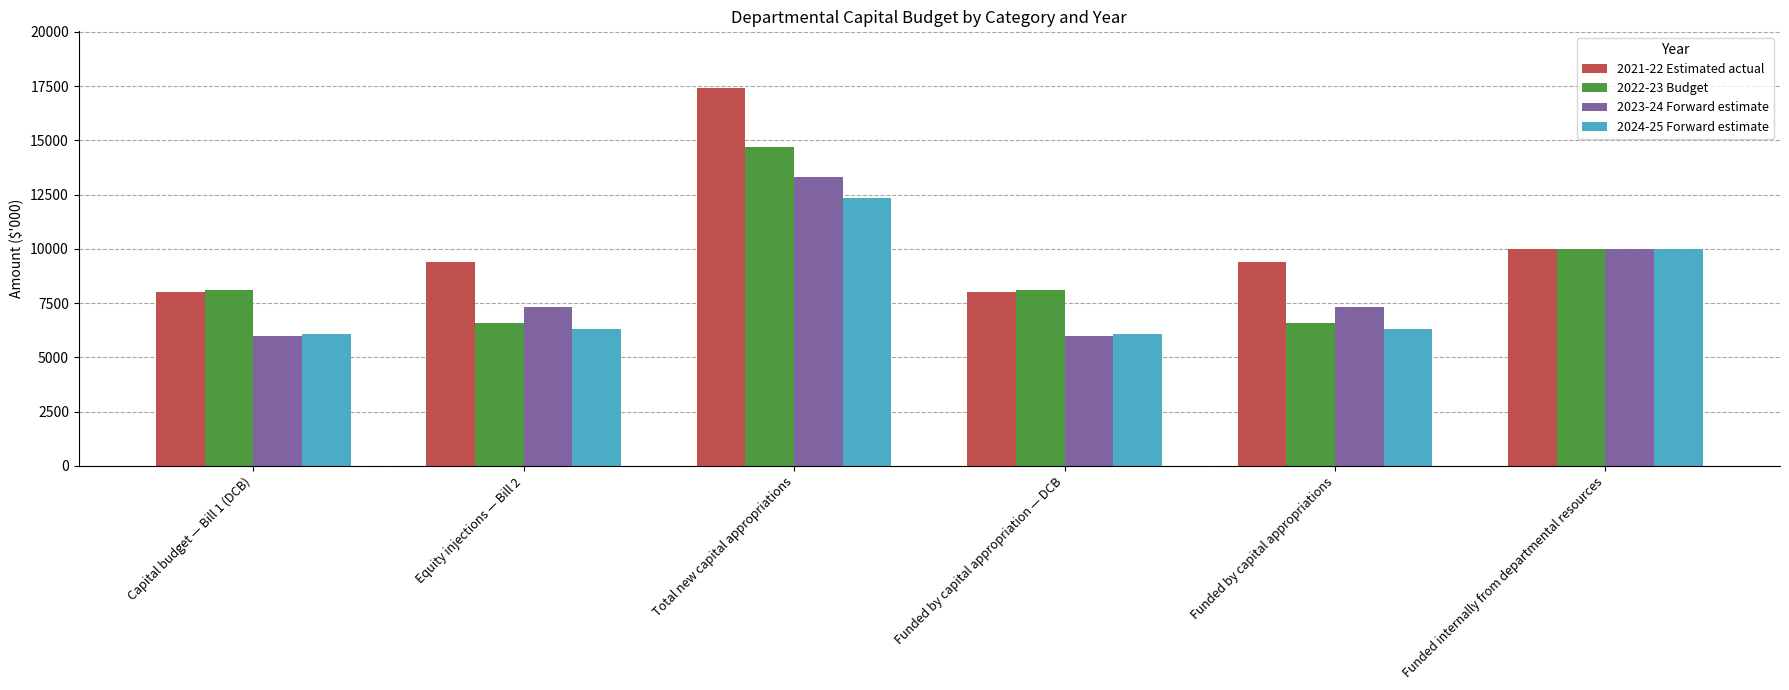

Which label corresponds to the largest value in the chart?

Total new capital appropriations